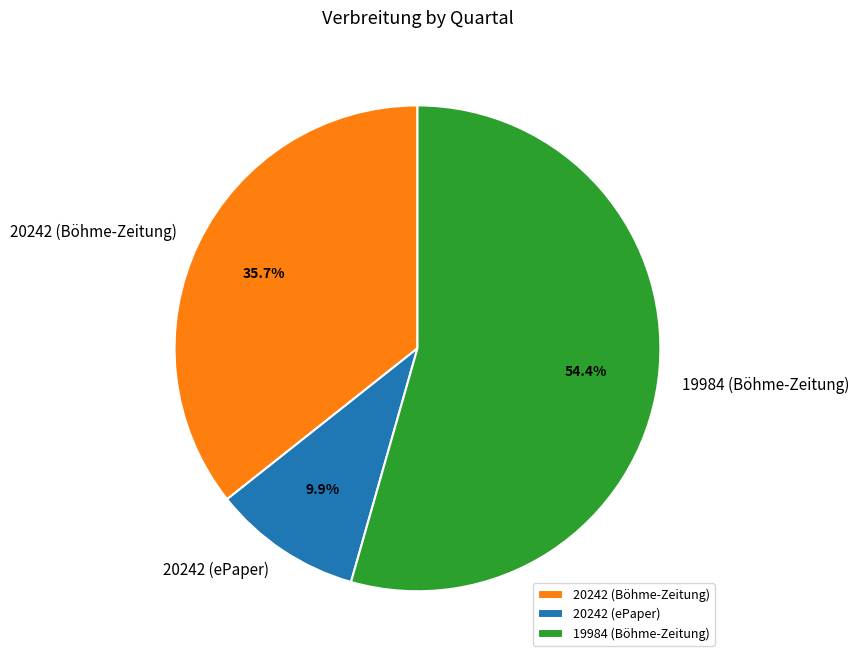

What percentage do 19984 (Böhme-Zeitung) and 20242 (Böhme-Zeitung) together represent?

90.1%